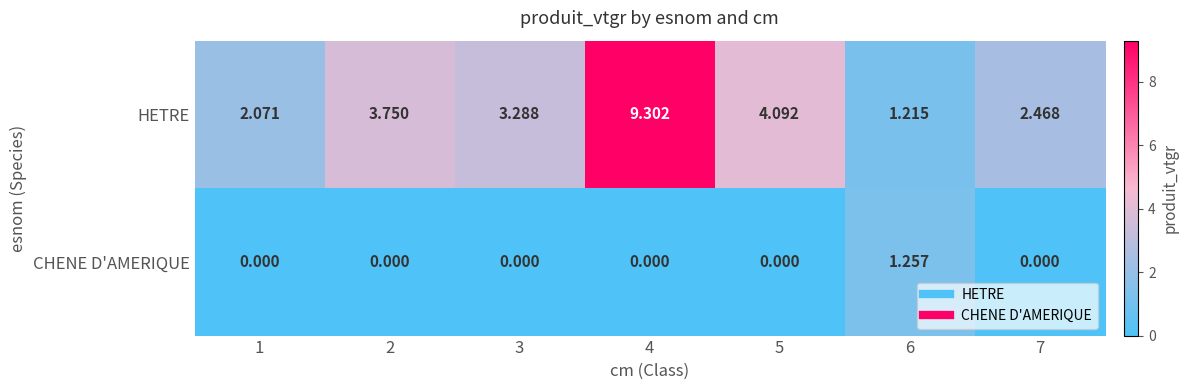

Which series has the largest range (max minus min)?

HETRE